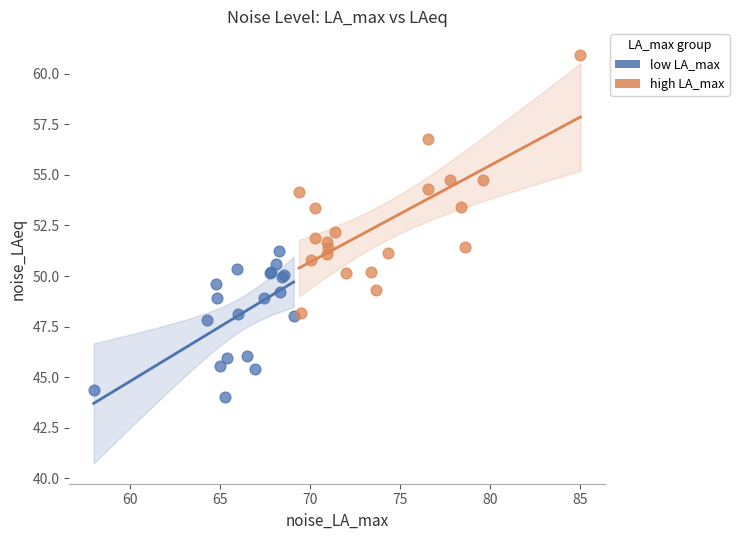

Which series has the widest spread of Y values?

high LA_max